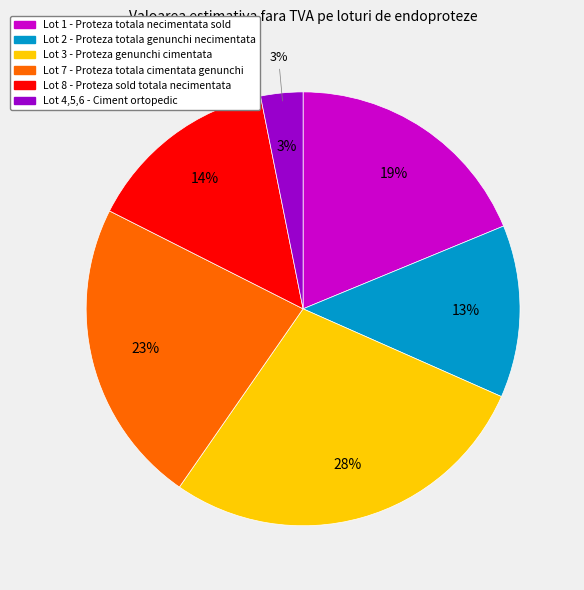

To the nearest percent, what percentage of the pie is Lot 4,5,6 - Ciment ortopedic?

3%